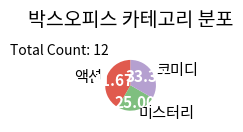

Is 액션 the majority of the pie?

No